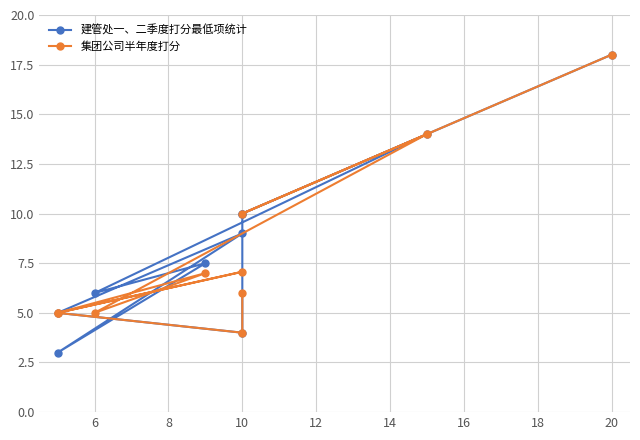

What is the value of the 集团公司半年度打分 point at the 5th from the left?

5.0